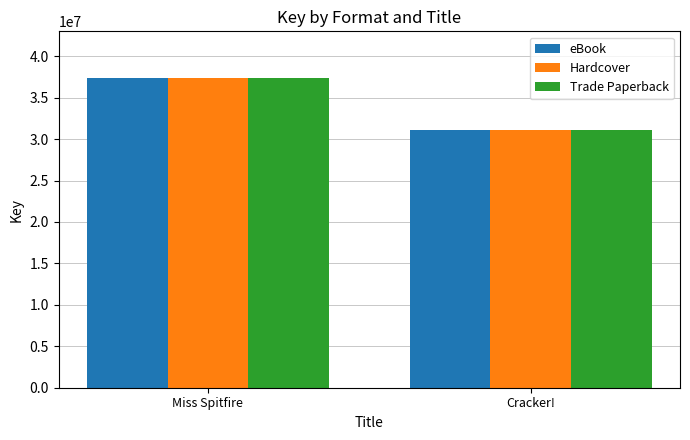

What is the maximum value shown in the chart?

37397167